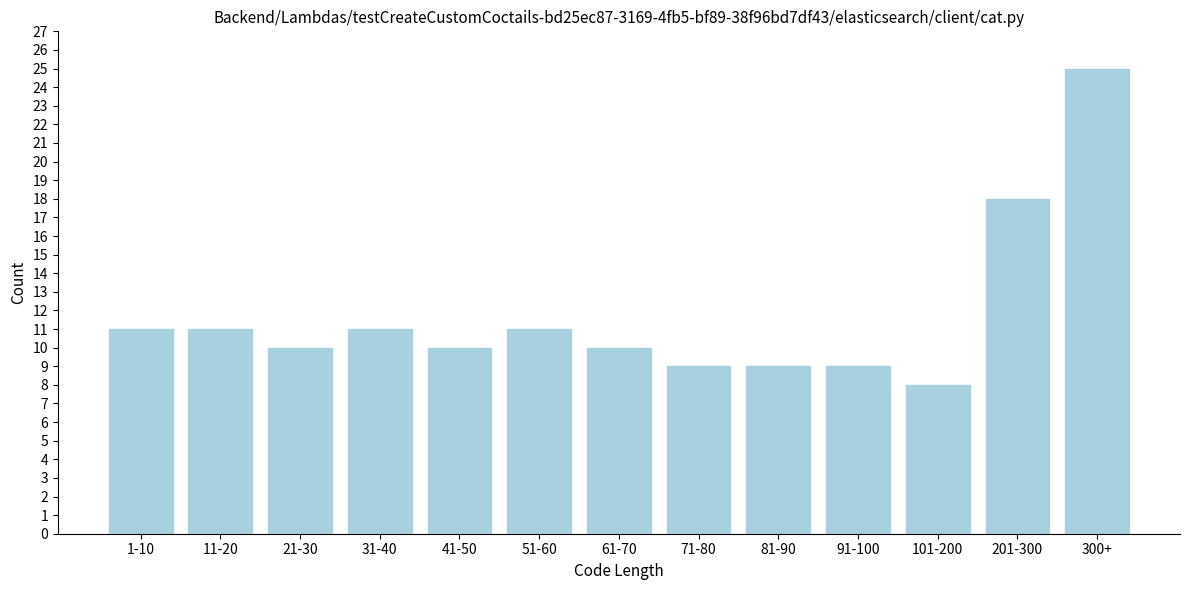

Reading left to right, transcribe all the data shown in this chart.

11	11	10	11	10	11	10	9	9	9	8	18	25